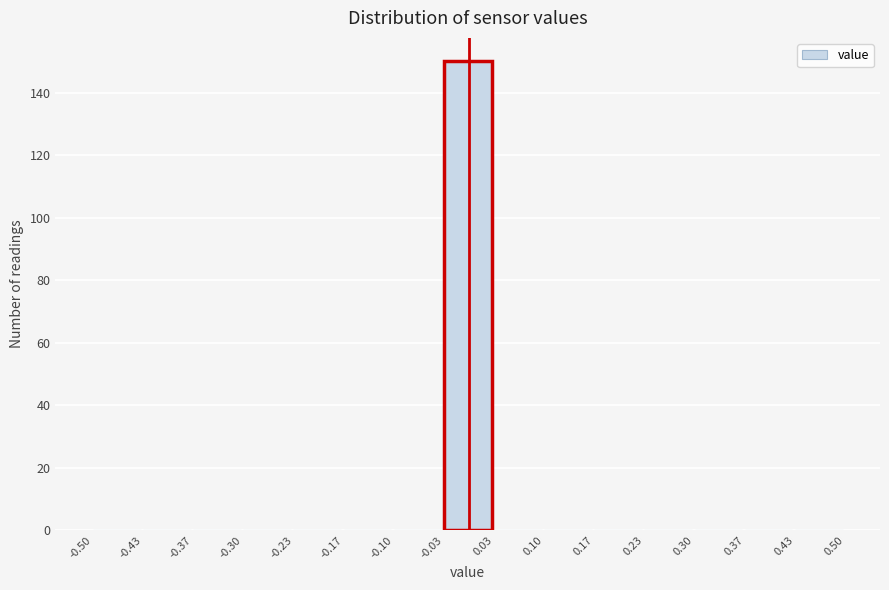

Reading left to right, transcribe this chart: for each bar, give the range it covers on the x-axis and its height. The values are not printed on the chart, so give them approximately, as read against the axis.

-0.50 to -0.43: 0
-0.43 to -0.37: 0
-0.37 to -0.30: 0
-0.30 to -0.23: 0
-0.23 to -0.17: 0
-0.17 to -0.10: 0
-0.10 to -0.03: 0
-0.03 to 0.03: 150
0.03 to 0.10: 0
0.10 to 0.17: 0
0.17 to 0.23: 0
0.23 to 0.30: 0
0.30 to 0.37: 0
0.37 to 0.43: 0
0.43 to 0.50: 0